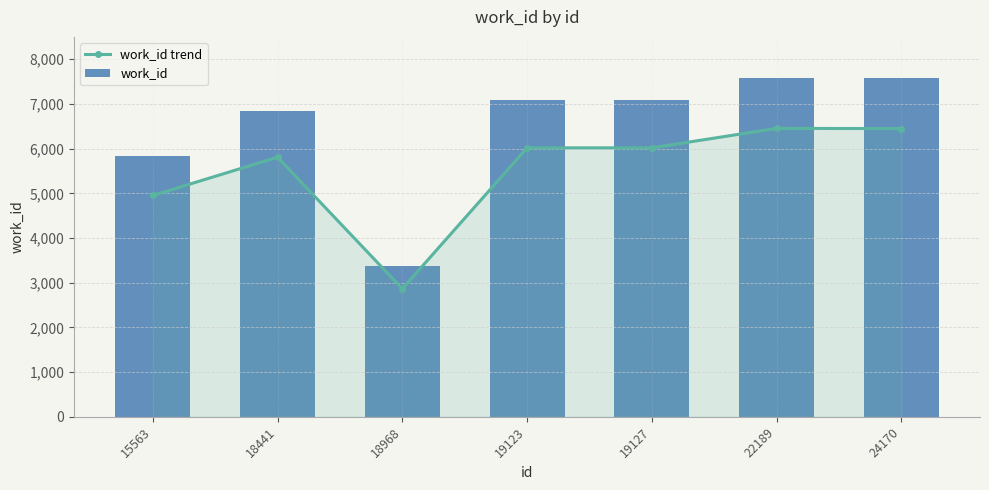

The work_id series shows 7587.0 at 24170. True or false?

True